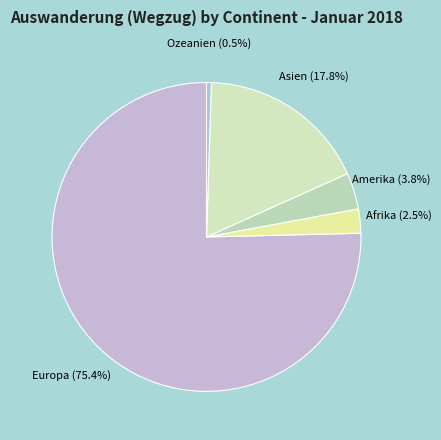

Rank the categories by value from highest to lowest.

Europa, Asien, Amerika, Afrika, Ozeanien